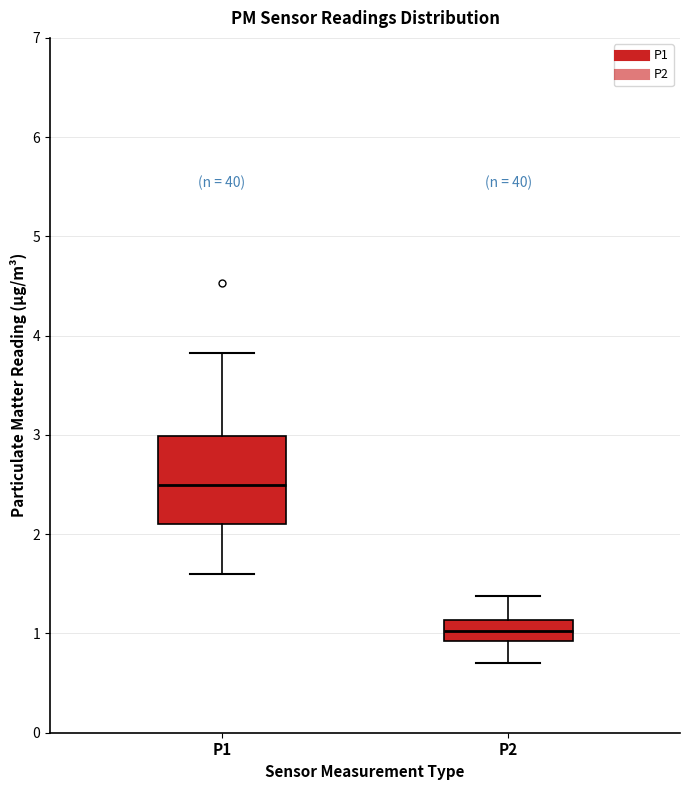

Where does the lower whisker of the box for P2 end on the y-axis? The values are not printed on the chart, so give them approximately, as read against the axis.

0.7